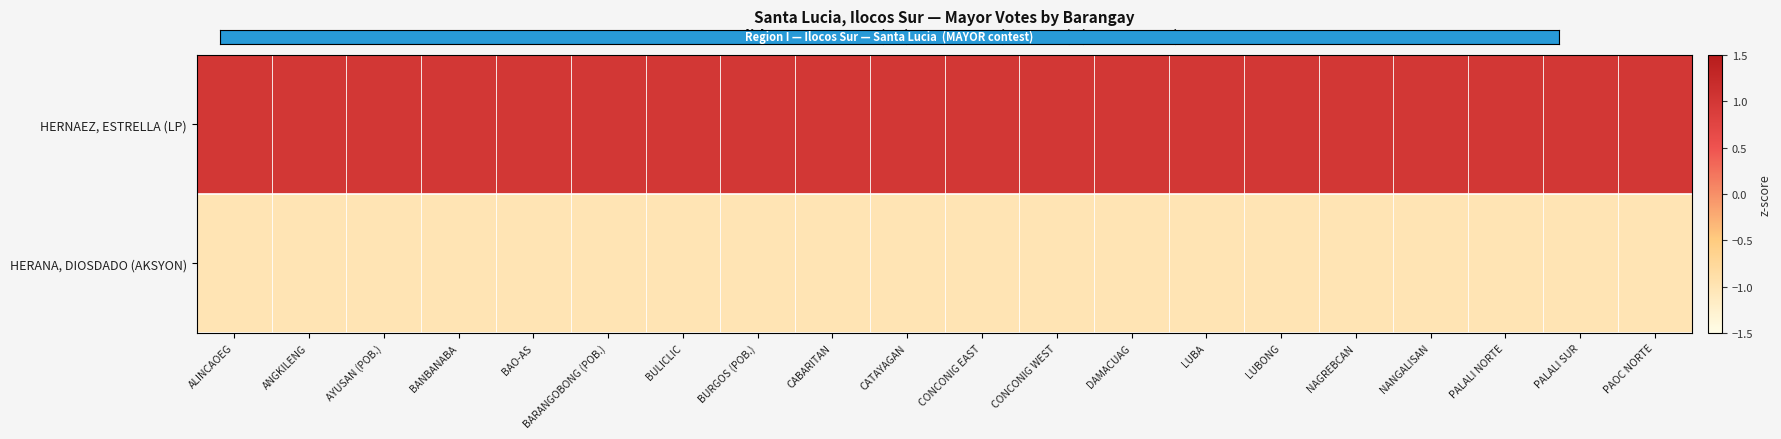

Which series has the largest total across all categories?

HERNAEZ, ESTRELLA (LP)